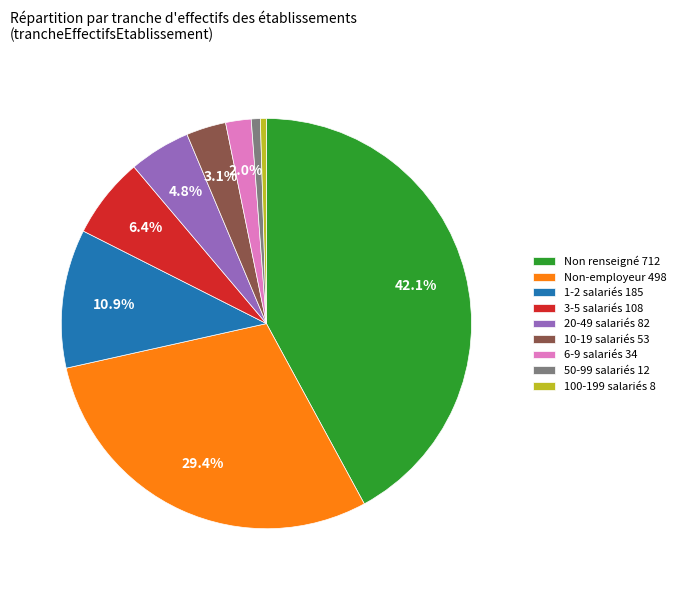

Which category has the biggest portion of the pie?

Non renseigné 712